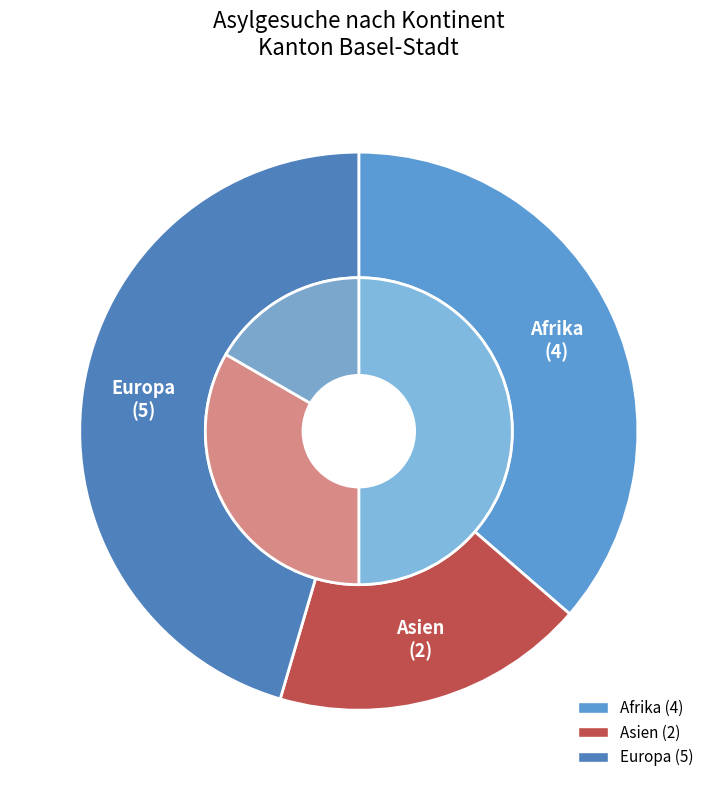

Does Amerika account for over 50% of the chart?

No